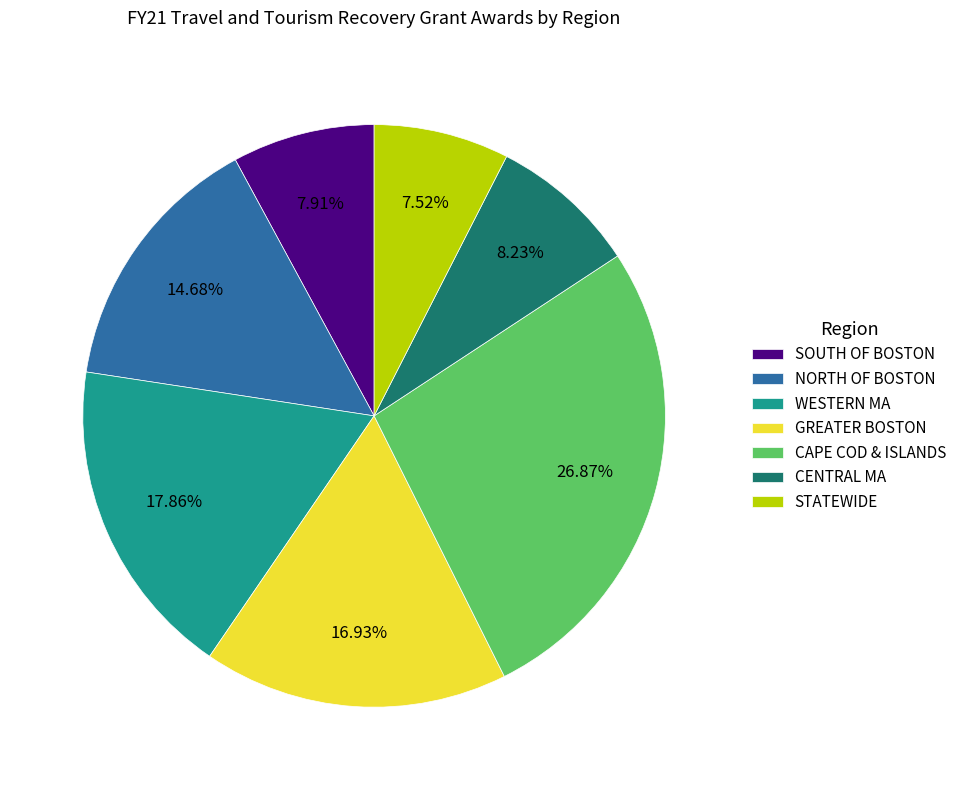

To the nearest percent, what is the combined percentage of CENTRAL MA and NORTH OF BOSTON?

23%